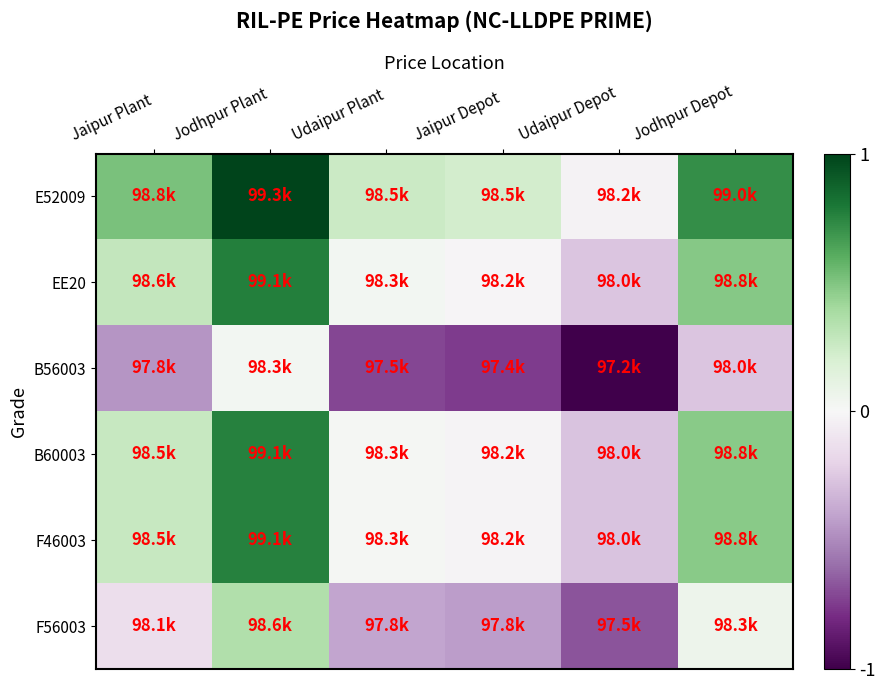

Reading left to right, list all the values displayed in this chart.

E52009: Jaipur Plant=0.5	Jodhpur Plant=1.0	Udaipur Plant=0.3	Jaipur Depot=0.2	Udaipur Depot=-0.0	Jodhpur Depot=0.7
EE20: Jaipur Plant=0.3	Jodhpur Plant=0.8	Udaipur Plant=0.0	Jaipur Depot=-0.0	Udaipur Depot=-0.3	Jodhpur Depot=0.5
B56003: Jaipur Plant=-0.5	Jodhpur Plant=0.0	Udaipur Plant=-0.7	Jaipur Depot=-0.8	Udaipur Depot=-1.0	Jodhpur Depot=-0.3
B60003: Jaipur Plant=0.3	Jodhpur Plant=0.8	Udaipur Plant=0.0	Jaipur Depot=-0.0	Udaipur Depot=-0.3	Jodhpur Depot=0.5
F46003: Jaipur Plant=0.3	Jodhpur Plant=0.8	Udaipur Plant=0.0	Jaipur Depot=-0.0	Udaipur Depot=-0.3	Jodhpur Depot=0.5
F56003: Jaipur Plant=-0.1	Jodhpur Plant=0.4	Udaipur Plant=-0.4	Jaipur Depot=-0.4	Udaipur Depot=-0.7	Jodhpur Depot=0.1